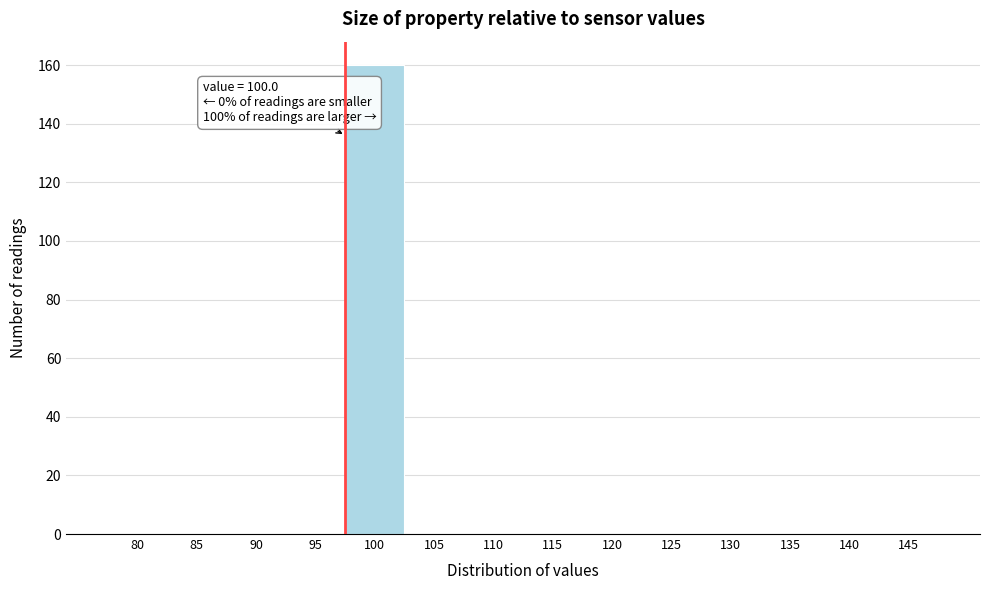

Reading right to left, list all the values displayed in this chart.

145=0	140=0	135=0	130=0	125=0	120=0	115=0	110=0	105=0	100=160	95=0	90=0	85=0	80=0